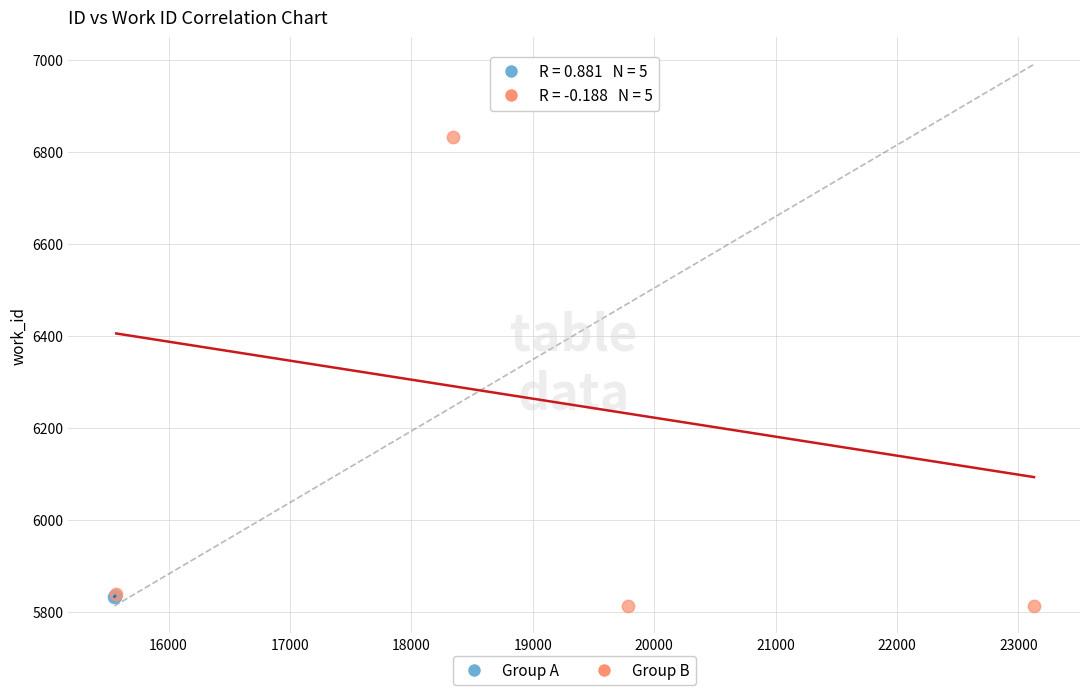

Which series has the widest spread of Y values?

Group B